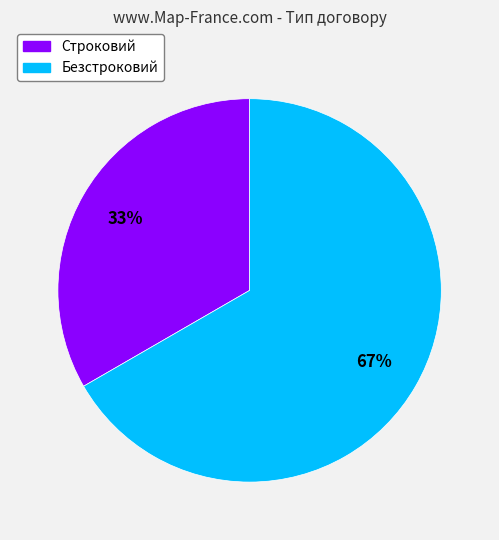

How many segments does this pie chart have?

2